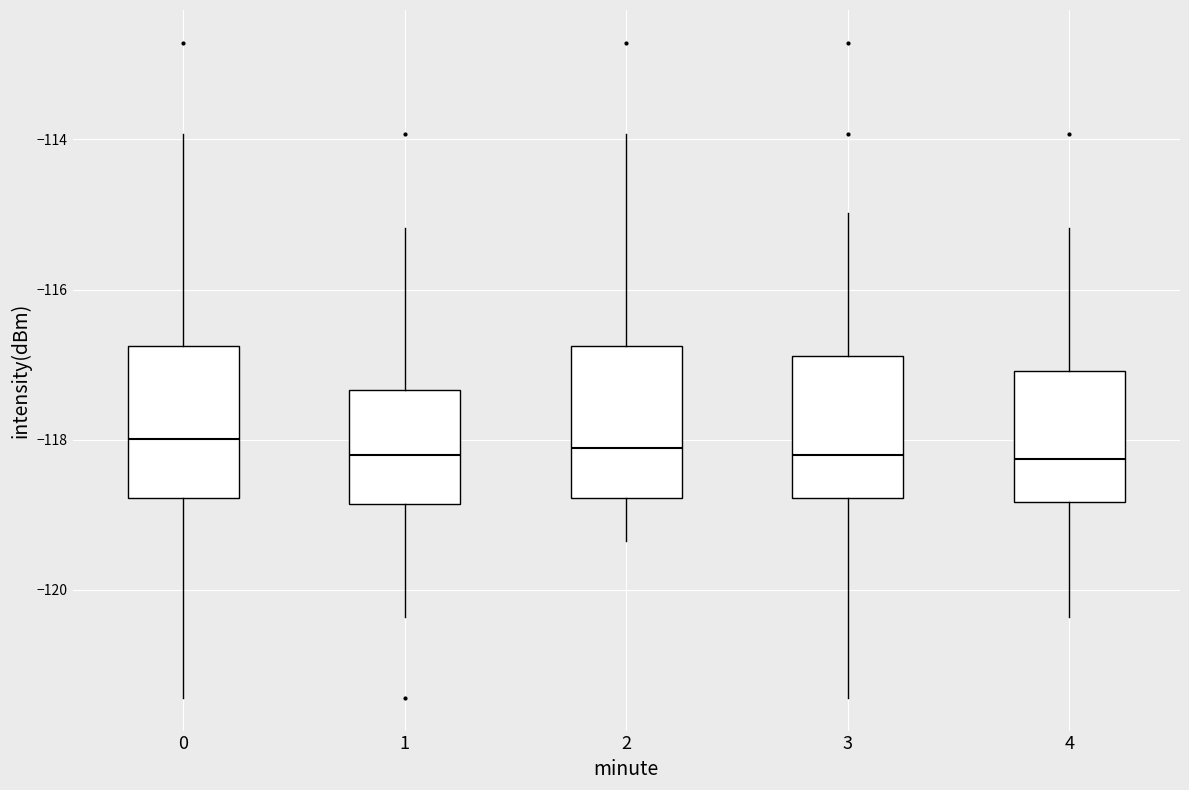

Reading left to right, transcribe this box plot: for each box, give where its median line is, the range the box spans, and where its two whiskers end, as read against the y-axis. The values are not printed on the chart, so give them approximately, as read against the axis.

0: median -118.0, box -118.8 to -116.8, whiskers -121.4 to -114.0
1: median -118.2, box -118.8 to -117.4, whiskers -120.4 to -115.2
2: median -118.2, box -118.8 to -116.8, whiskers -119.4 to -114.0
3: median -118.2, box -118.8 to -116.8, whiskers -121.4 to -115.0
4: median -118.2, box -118.8 to -117.0, whiskers -120.4 to -115.2